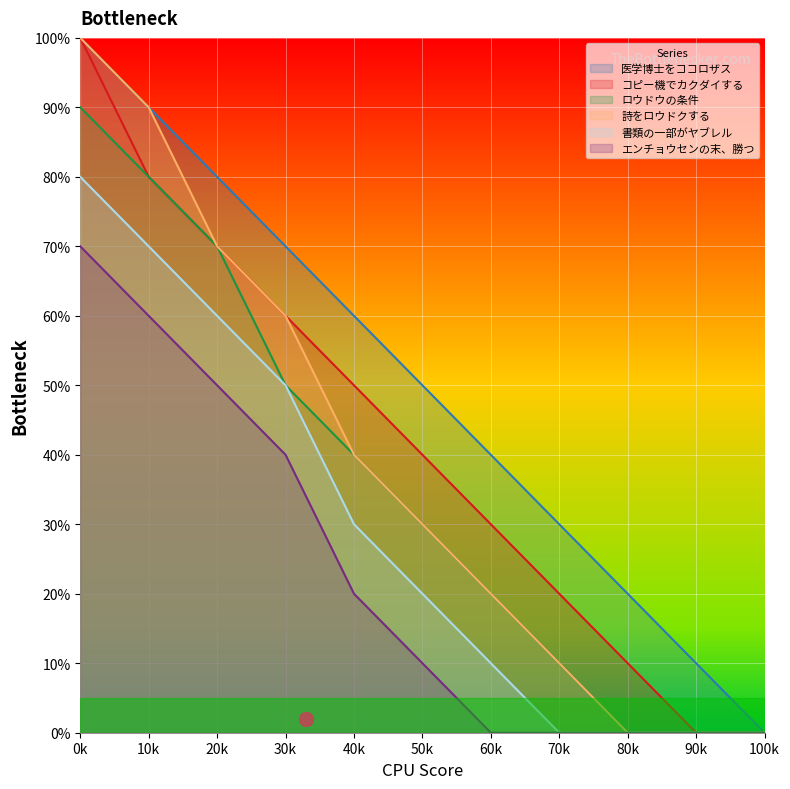

List the series in order of their peak value, highest first.

医学博士をココロザス, コピー機でカクダイする, 詩をロウドクする, ロウドウの条件, 書類の一部がヤブレル, エンチョウセンの末、勝つ